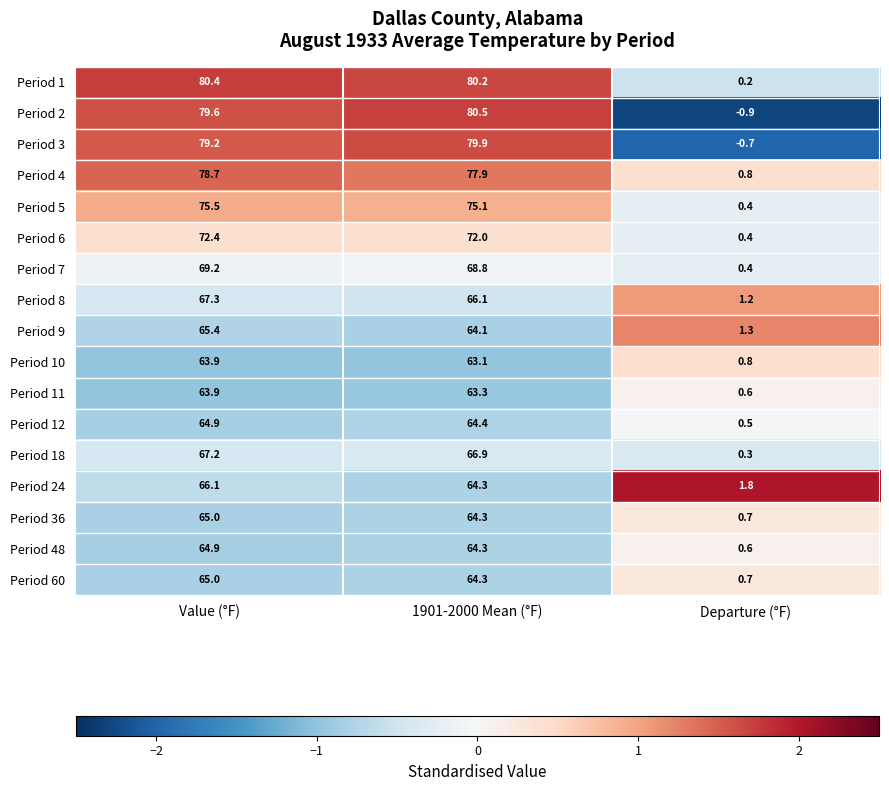

What is the difference between the Period 18 values at Departure (°F) and Value (°F)?

66.9